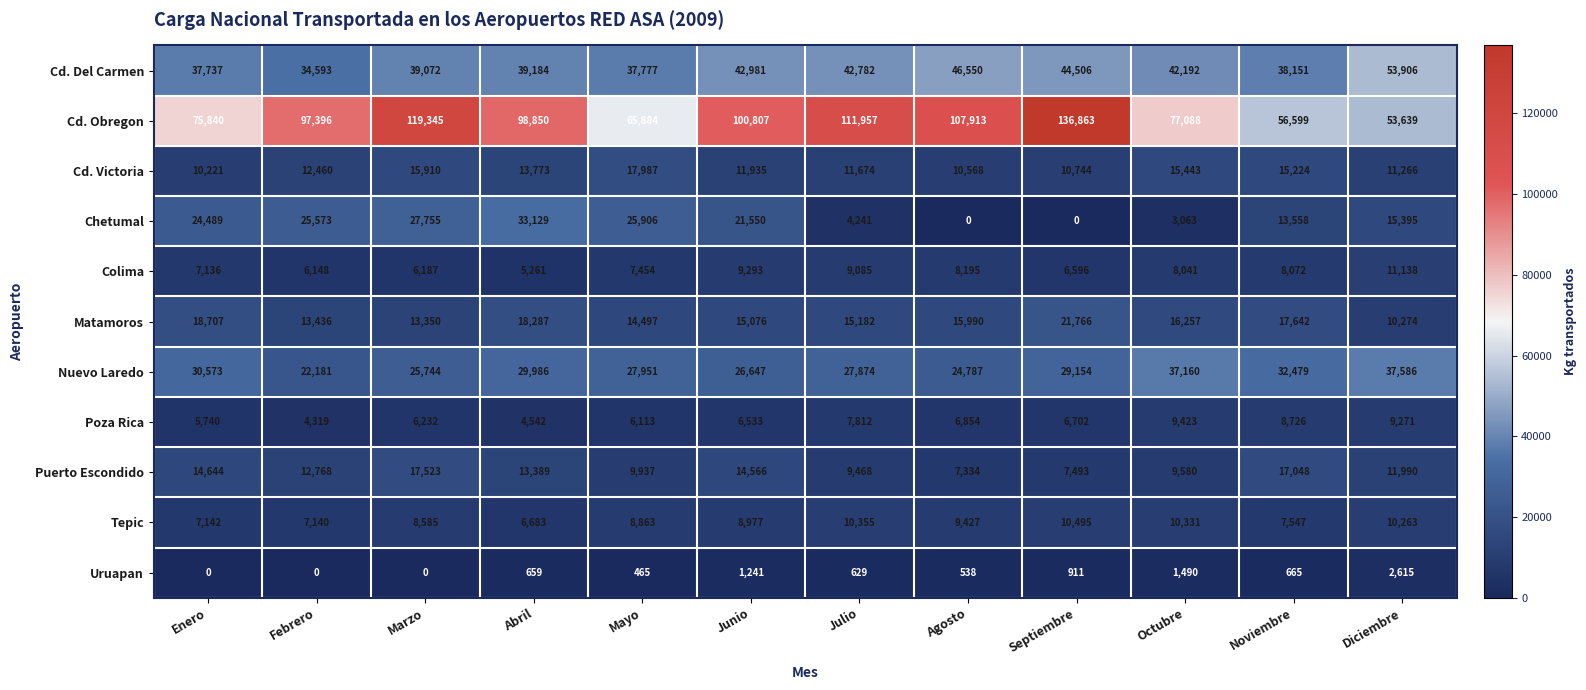

Rank the series by their maximum value, from highest to lowest.

Cd. Obregon, Cd. Del Carmen, Nuevo Laredo, Chetumal, Matamoros, Cd. Victoria, Puerto Escondido, Colima, Tepic, Poza Rica, Uruapan